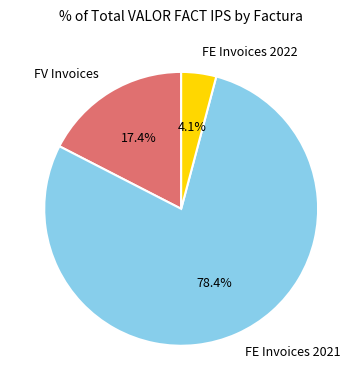

Rank the categories by value from lowest to highest.

FE Invoices 2022, FV Invoices, FE Invoices 2021